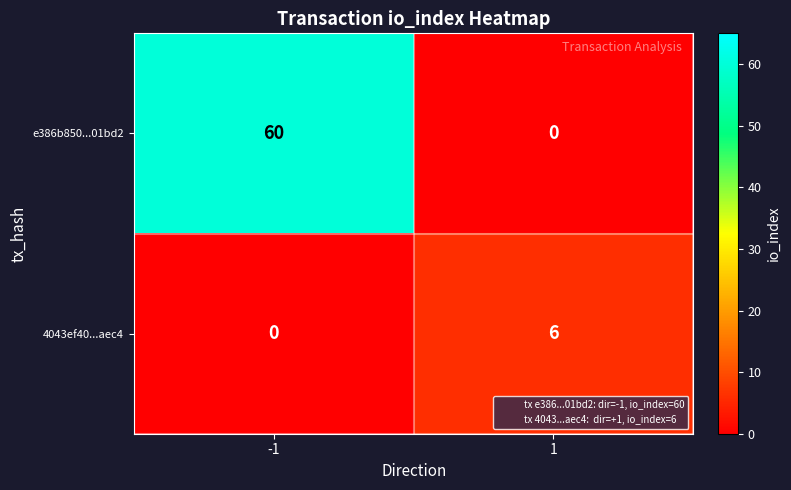

What is the sum of the 4043ef40...aec4 values at -1 and 1?

6